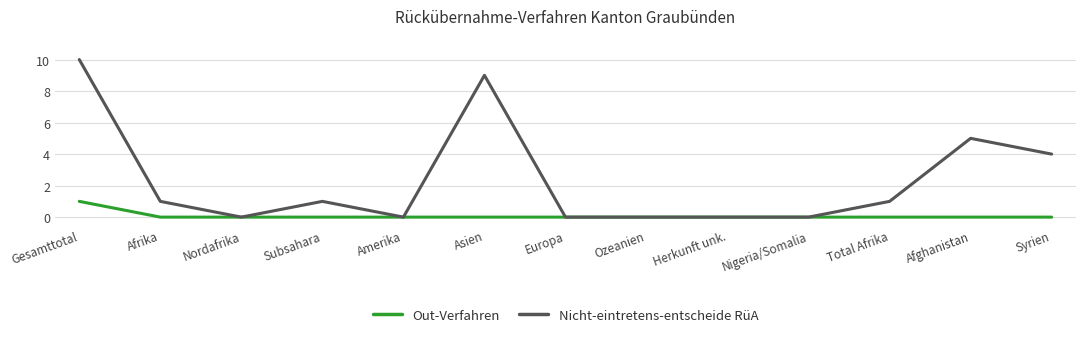

Reading left to right, transcribe all the data shown in this chart.

Out-Verfahren: 1	0	0	0	0	0	0	0	0	0	0	0	0
Nicht-eintretens-entscheide RüA: 10	1	0	1	0	9	0	0	0	0	1	5	4